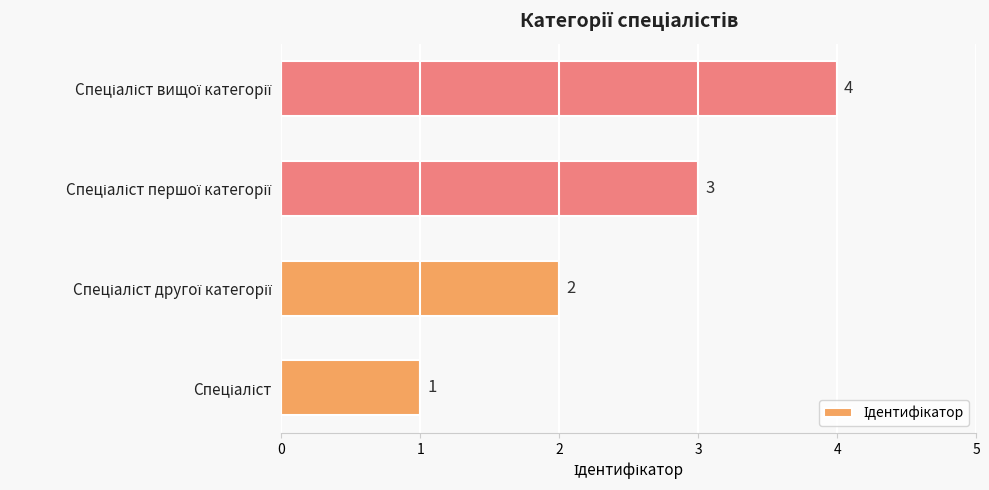

What is the sum of all values?

10